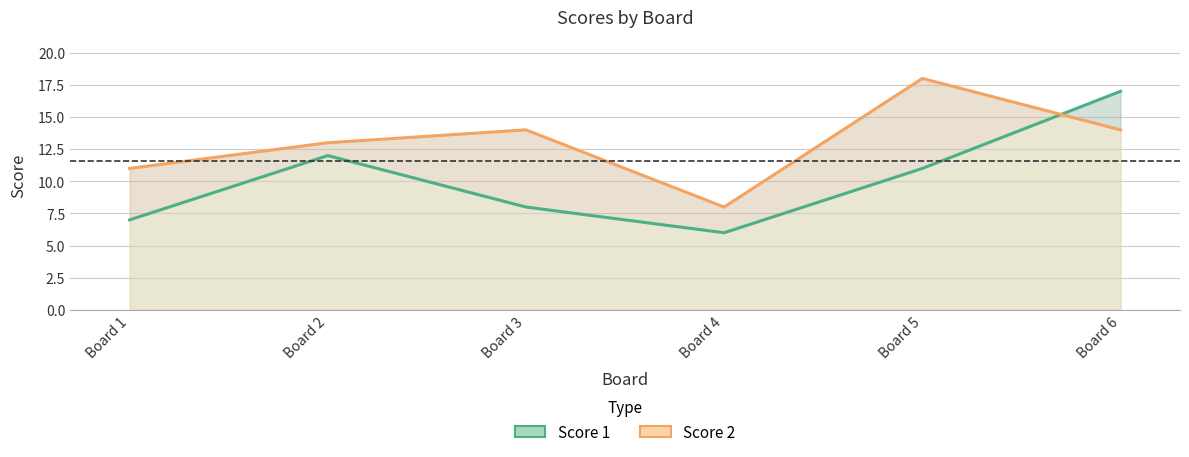

Is the value of Score 2 at Board 3 greater than the value of Score 1 at Board 1?

Yes